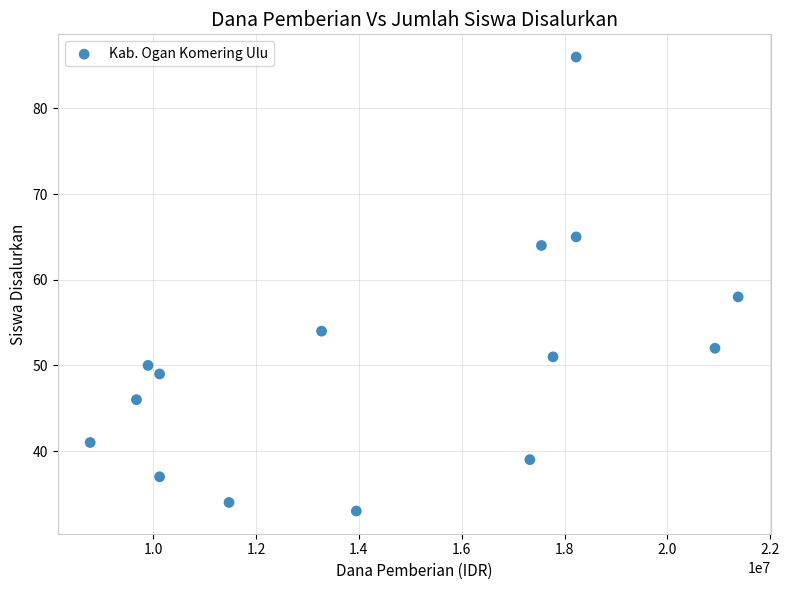

What is the range of Y values (max minus min)?

53